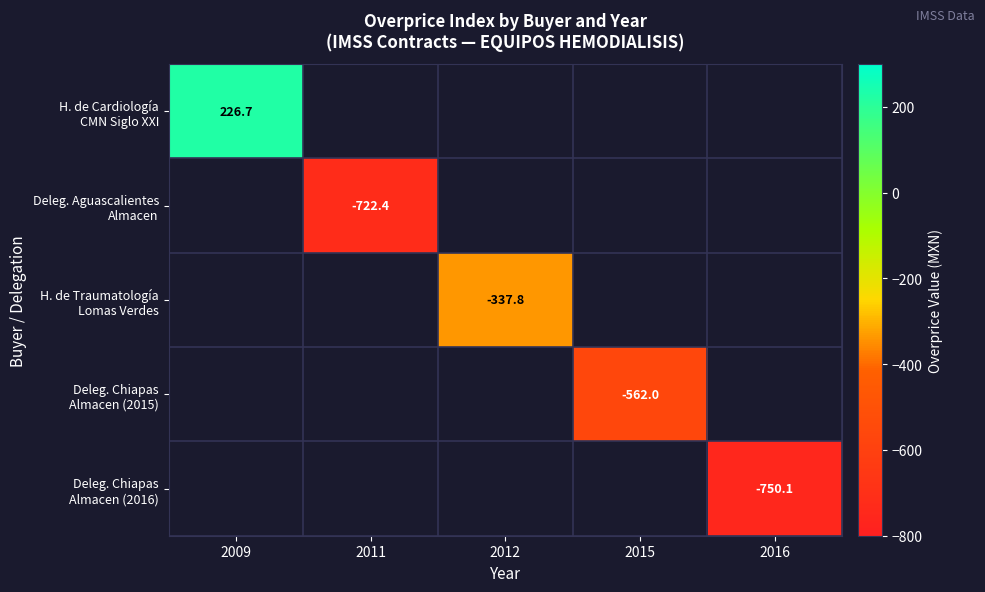

How many series are shown in this chart?

5